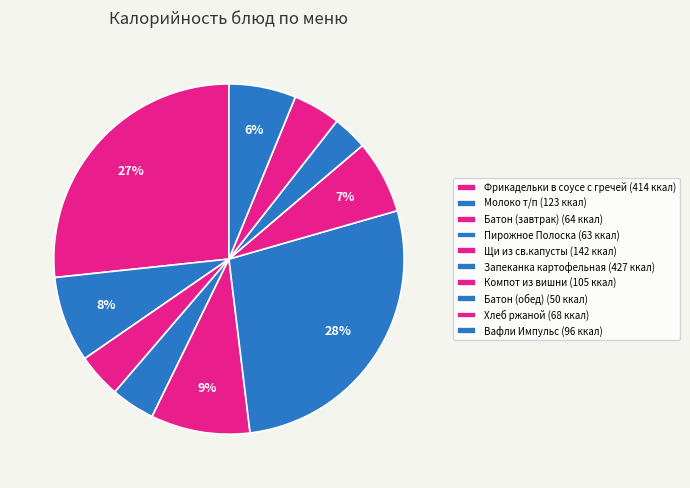

What is the change in value from Батон (завтрак) to Компот из вишни?

+41.4